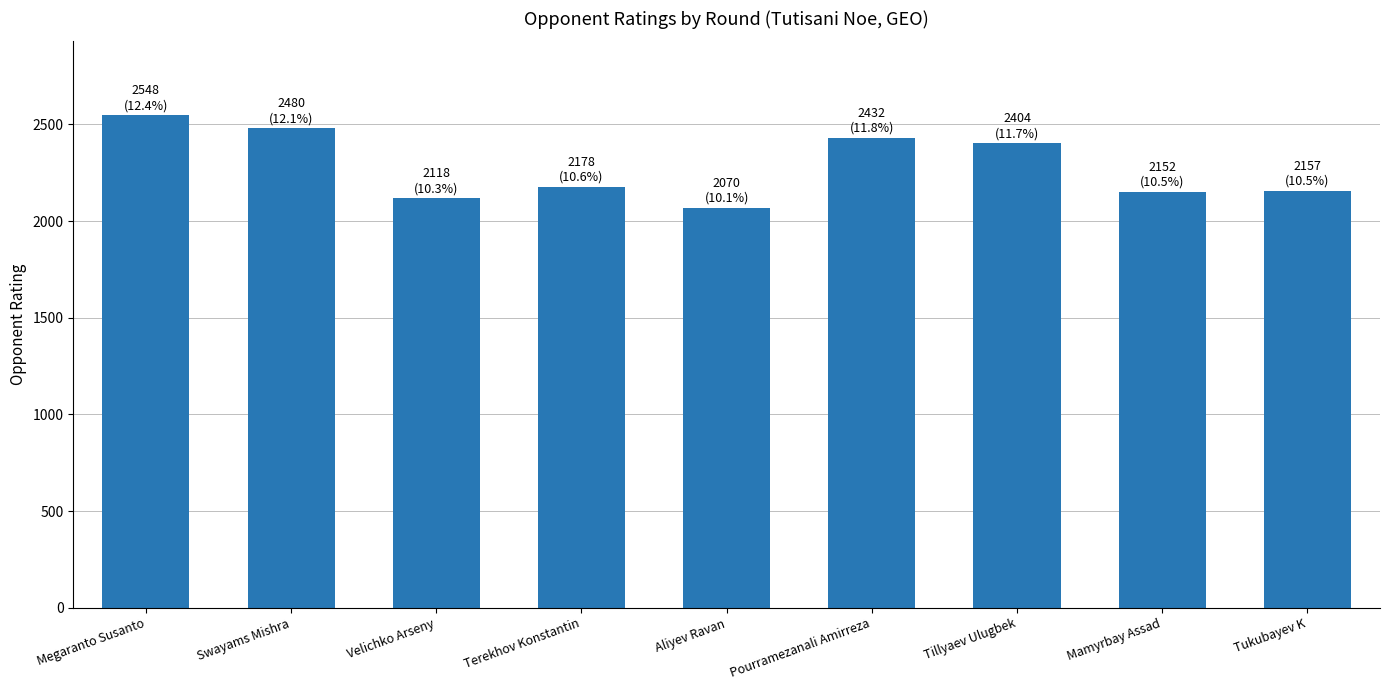

What is the label of the 9th bar from the right?

Megaranto Susanto